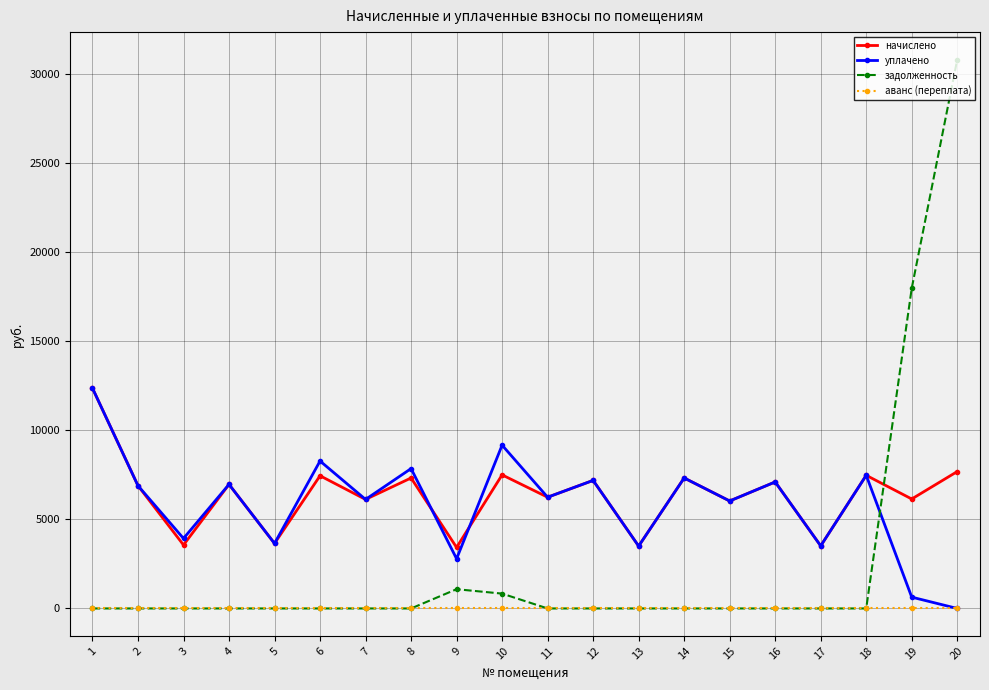

Does the chart display data point markers on the line(s)?

Yes